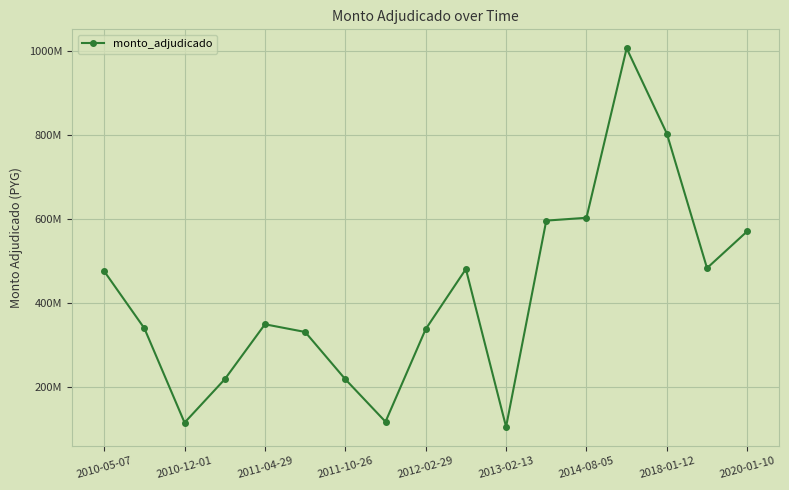

Reading left to right, list all the values displayed in this chart.

474770250	338649418	113937250	217350000	348325110	330000000	217350000	116108370	336813750	479978352	103950000	595350000	602100000	1006025873	802800000	482191050	569862156